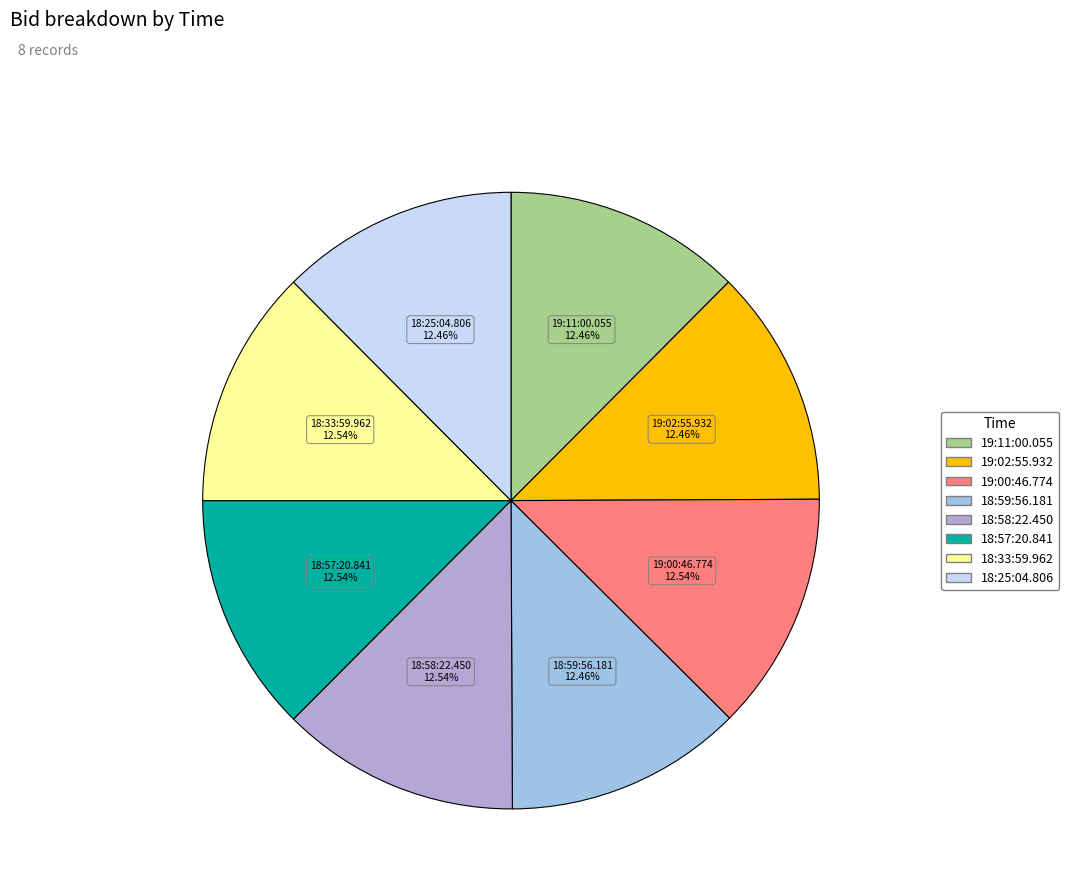

What percentage is the 19:00:46.774 slice, to the nearest percent?

13%